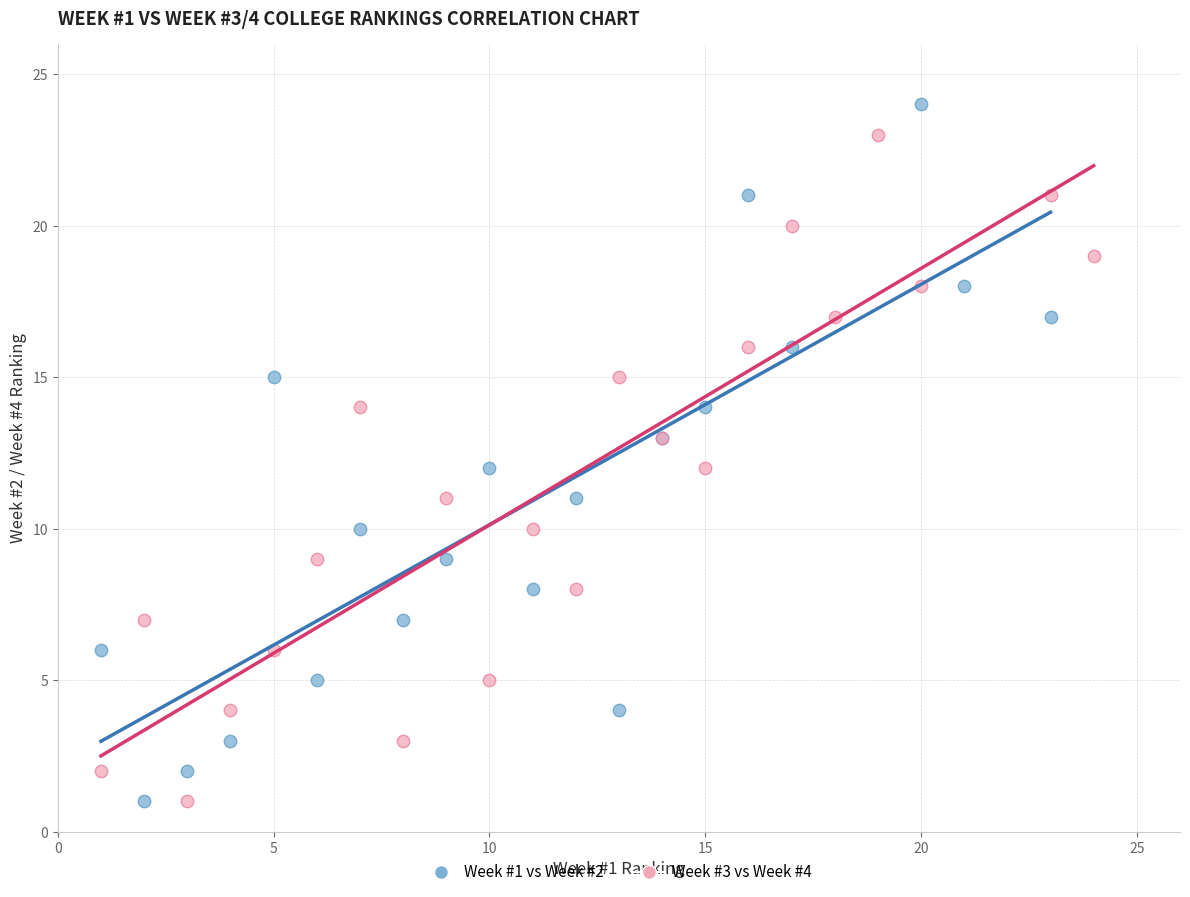

What are all the series names shown in the legend?

Week #1 vs Week #2, Week #3 vs Week #4